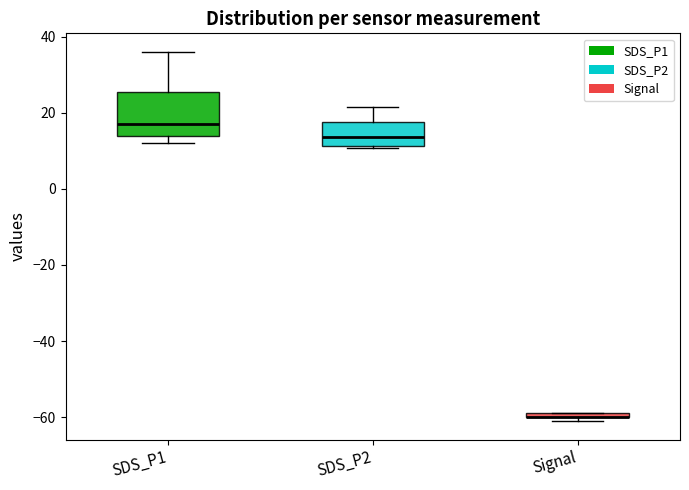

Comparing the boxes themselves (not the whiskers), which one is the tallest?

SDS_P1